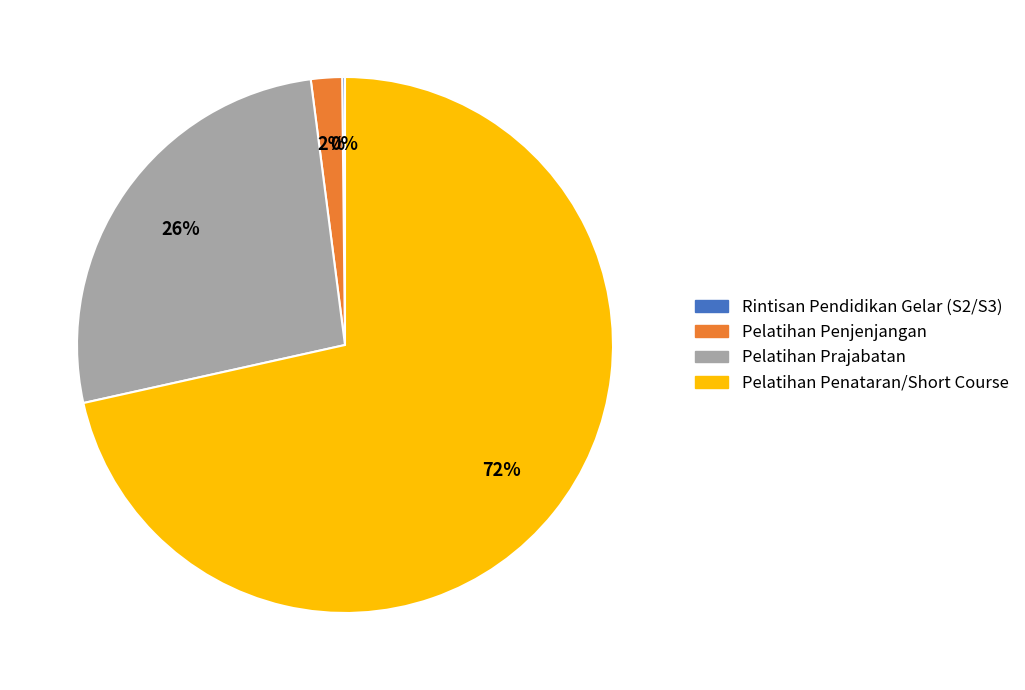

Is there any slice that represents more than half of the pie?

Yes